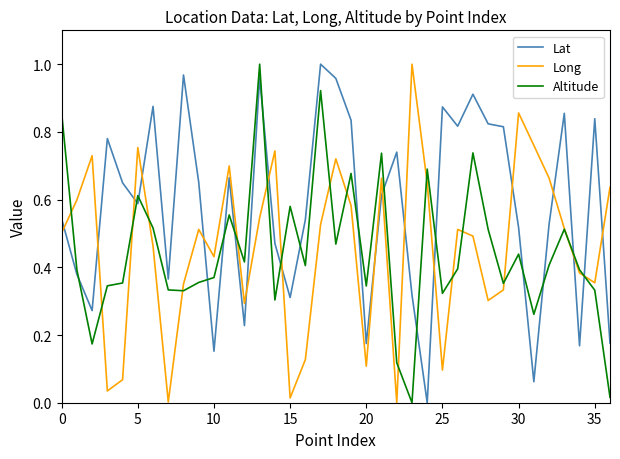

After their last crossing, which series has the higher values: Altitude or Lat?

Lat